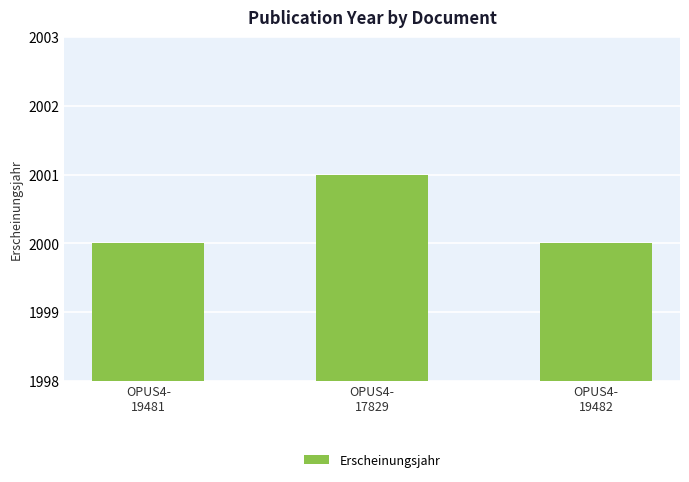

How many data points does each series have?

3